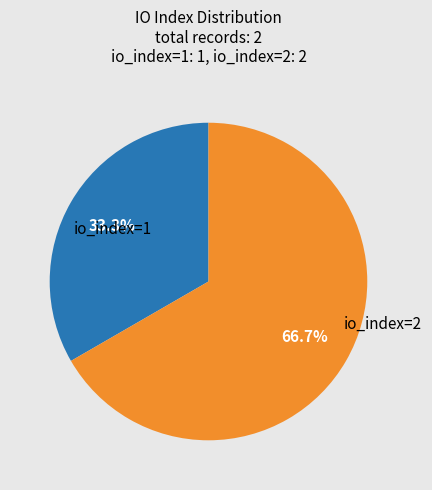

How many slices are in this pie chart?

2